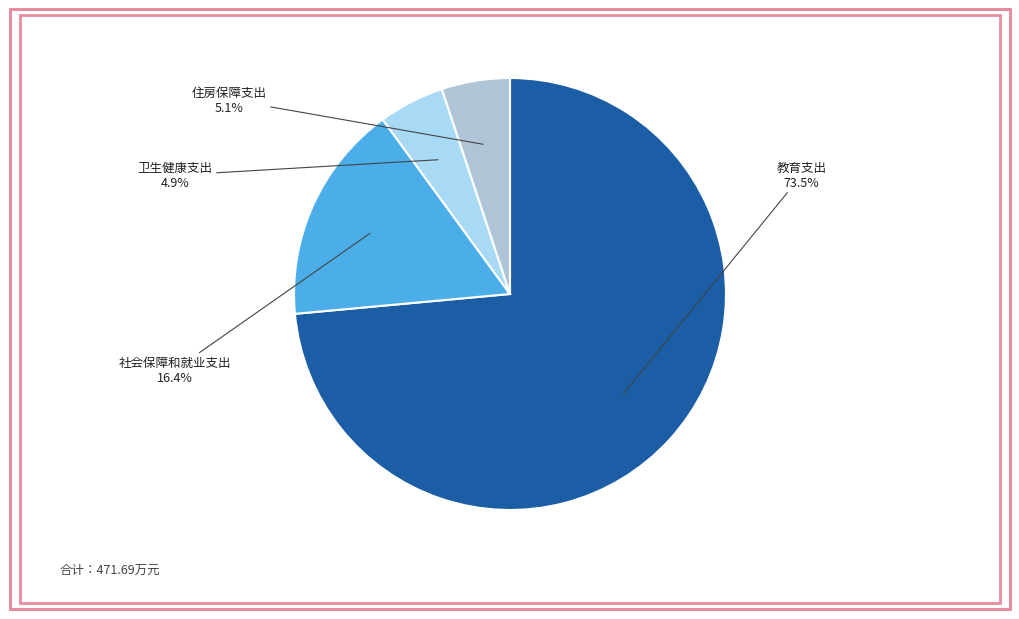

What is the largest slice in the pie chart?

教育支出